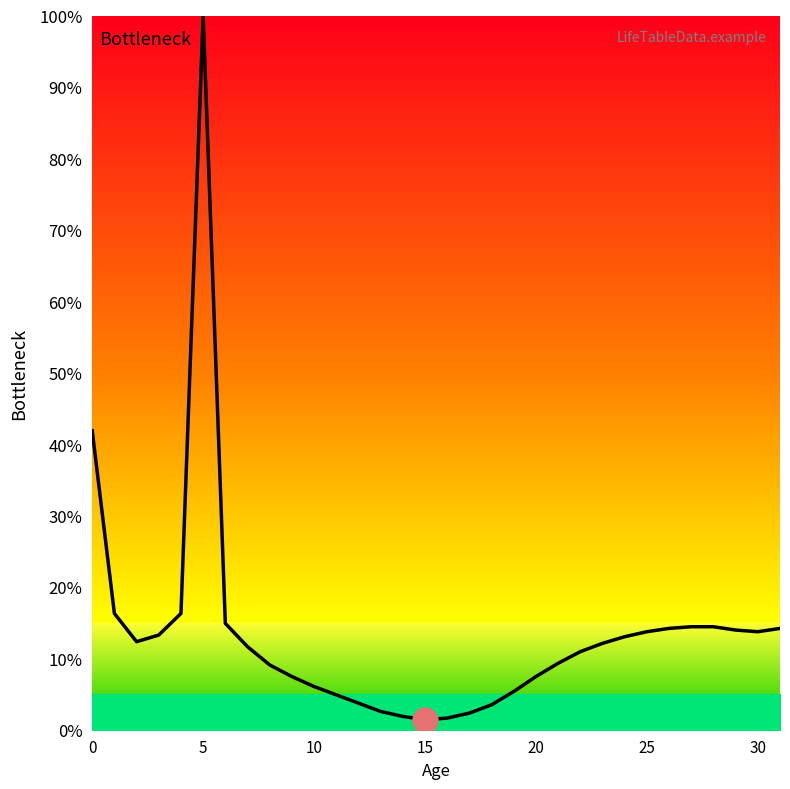

What is the maximum value shown in the chart?

100.0